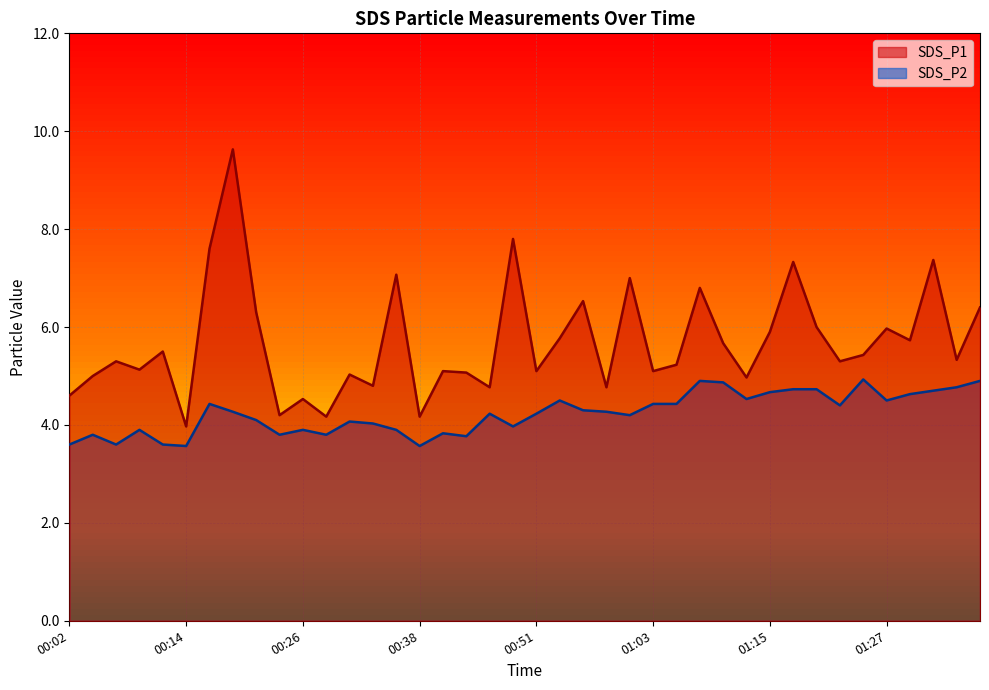

True or false: SDS_P2 has more than 0 interior local peaks.

True